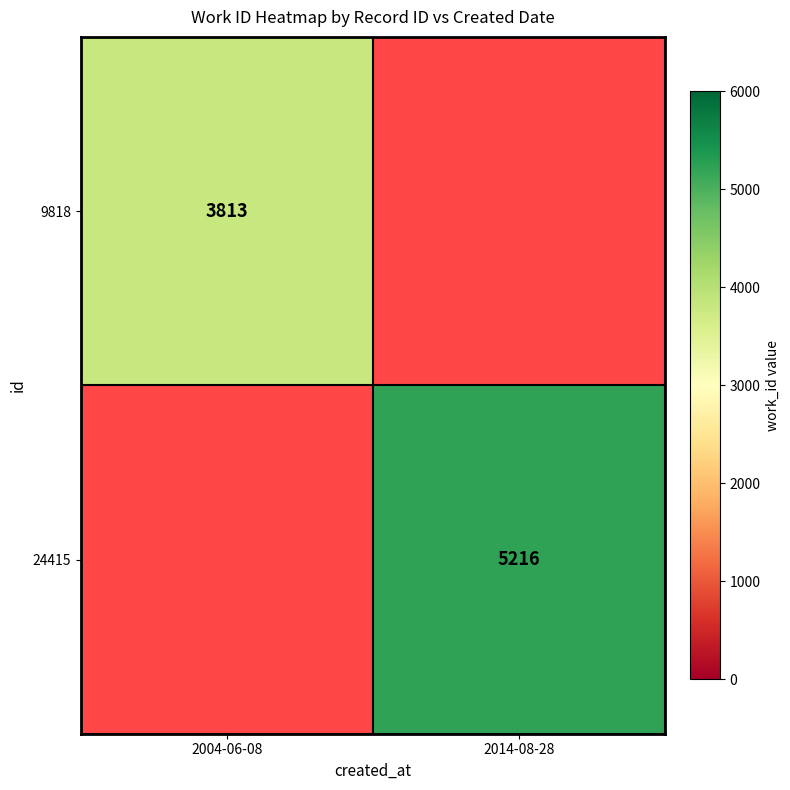

Count the number of data series in this chart.

2